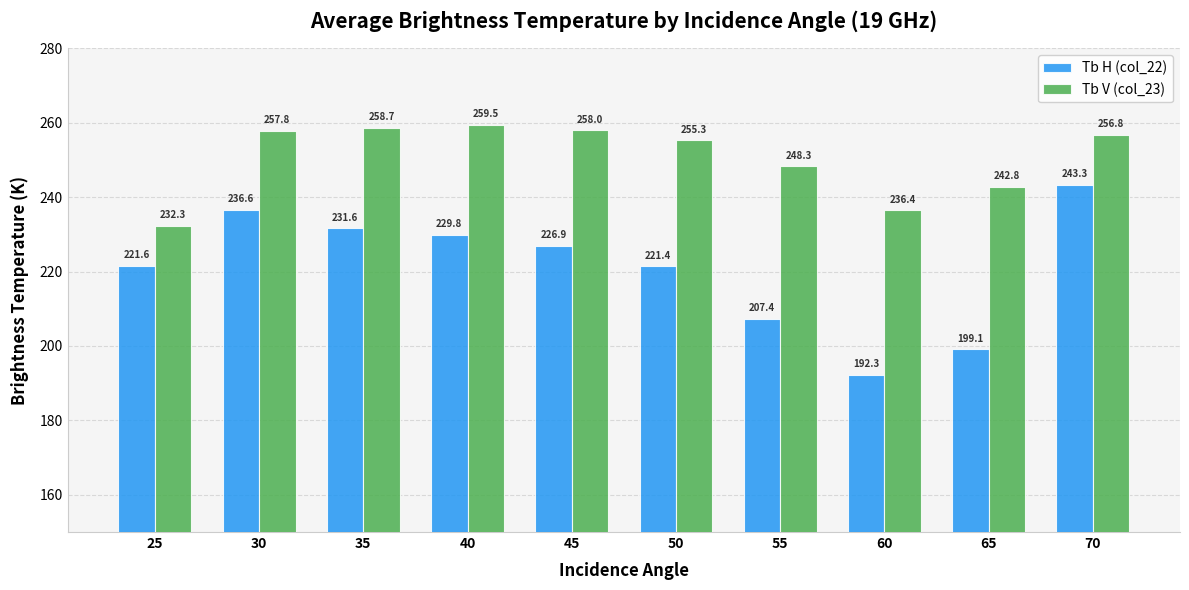

What is the maximum value for Tb V (col_23)?

259.5